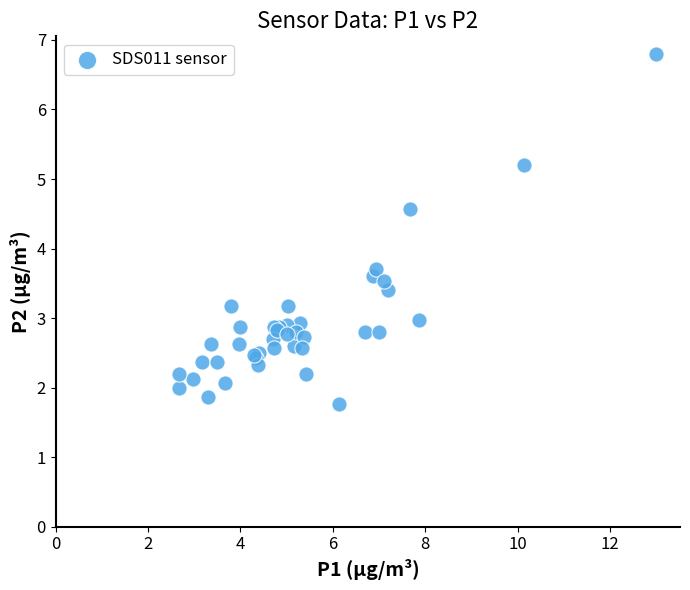

What Y value in the scatter plot is closest to 4?

3.7